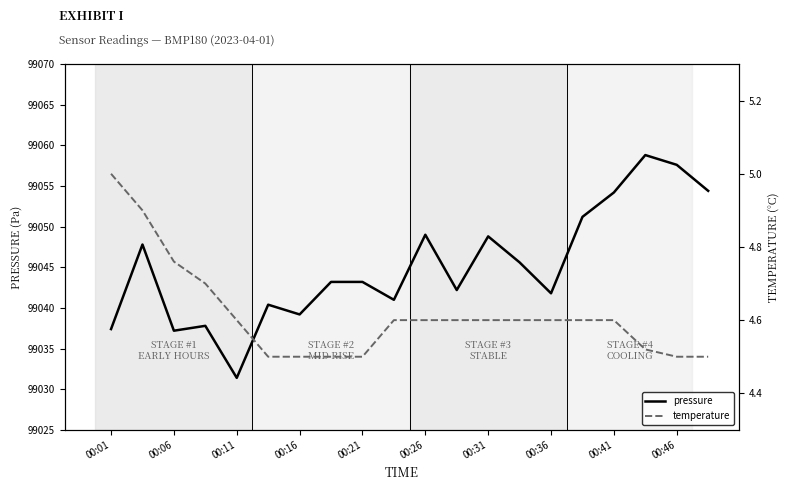

Is it true that temperature equals 5.0 at 00:01?

True